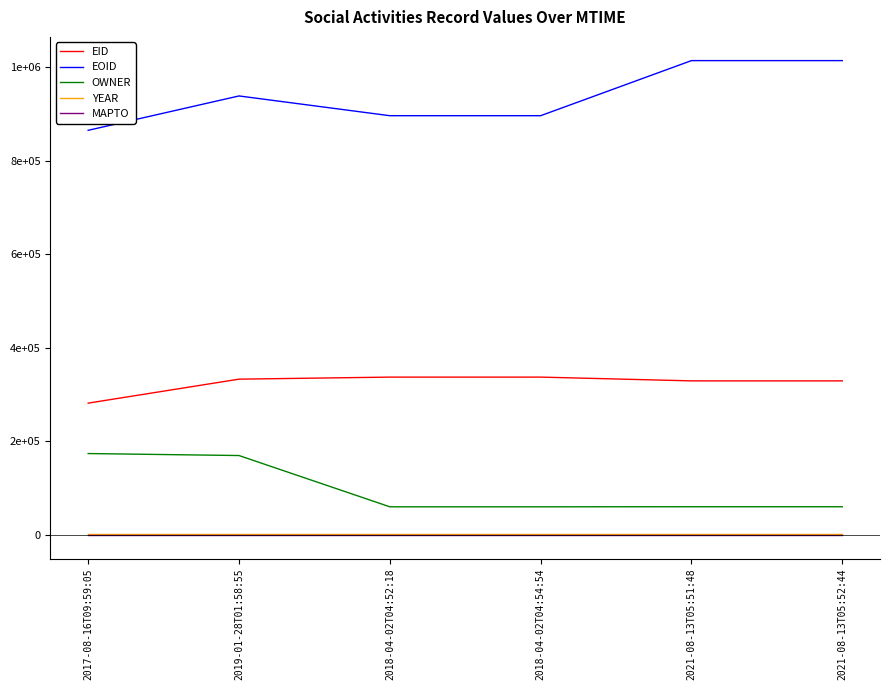

Is this an area chart (filled region under the line)?

No